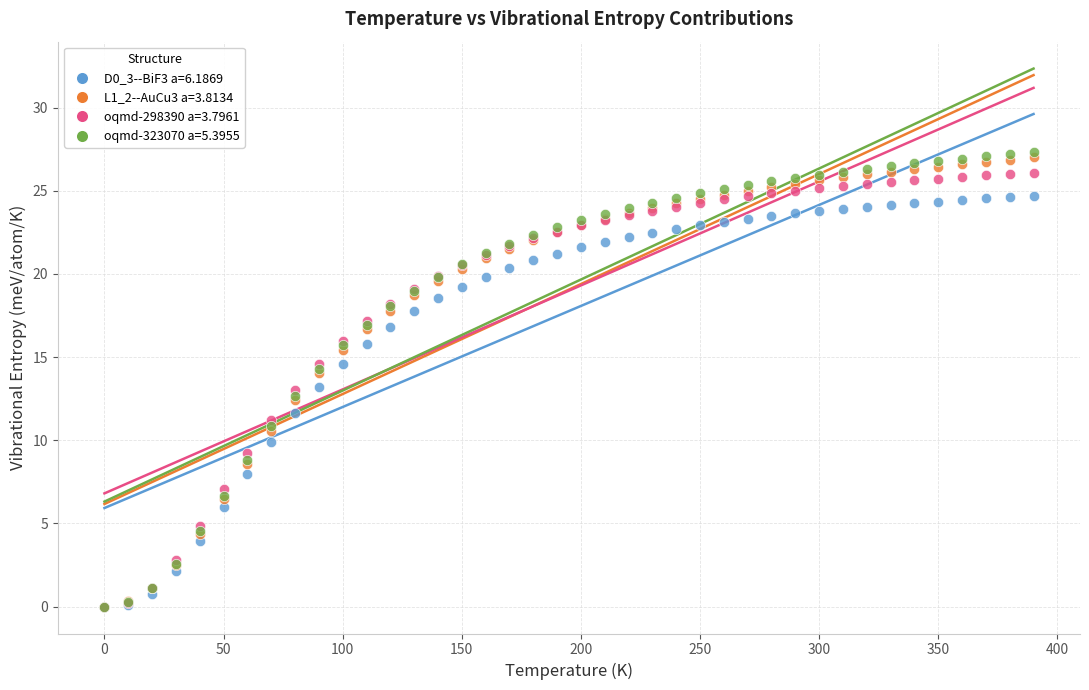

What are all the series names shown in the legend?

D0_3--BiF3 a=6.1869, L1_2--AuCu3 a=3.8134, oqmd-298390 a=3.7961, oqmd-323070 a=5.3955